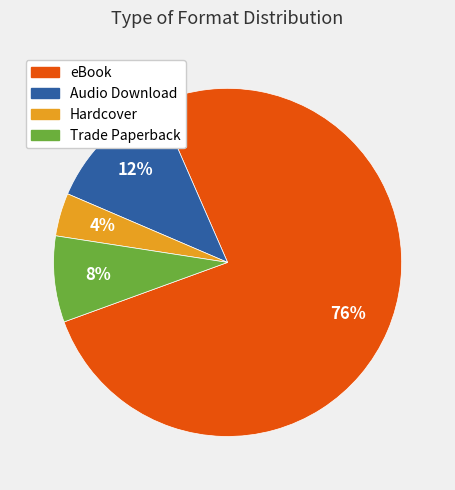

What is the smallest slice in the pie chart?

Hardcover